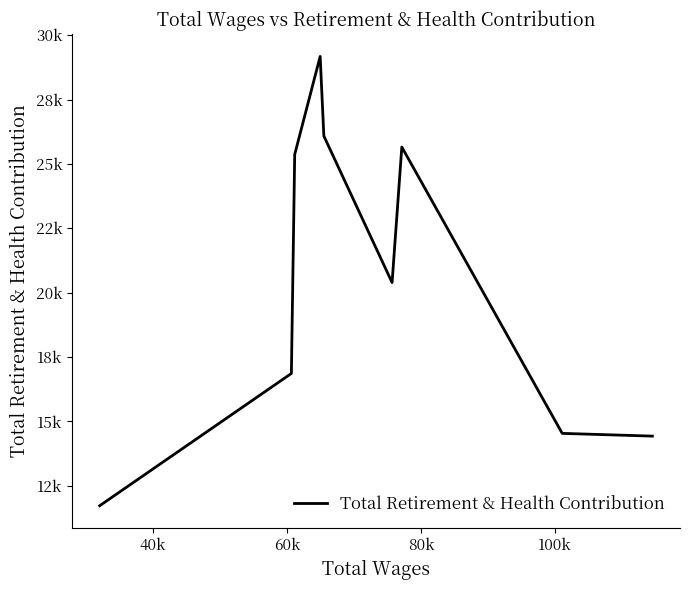

Reading right to left, extract all data points from this chart.

14429	14536	25655	20392	26084	29174	25367	16863	11725